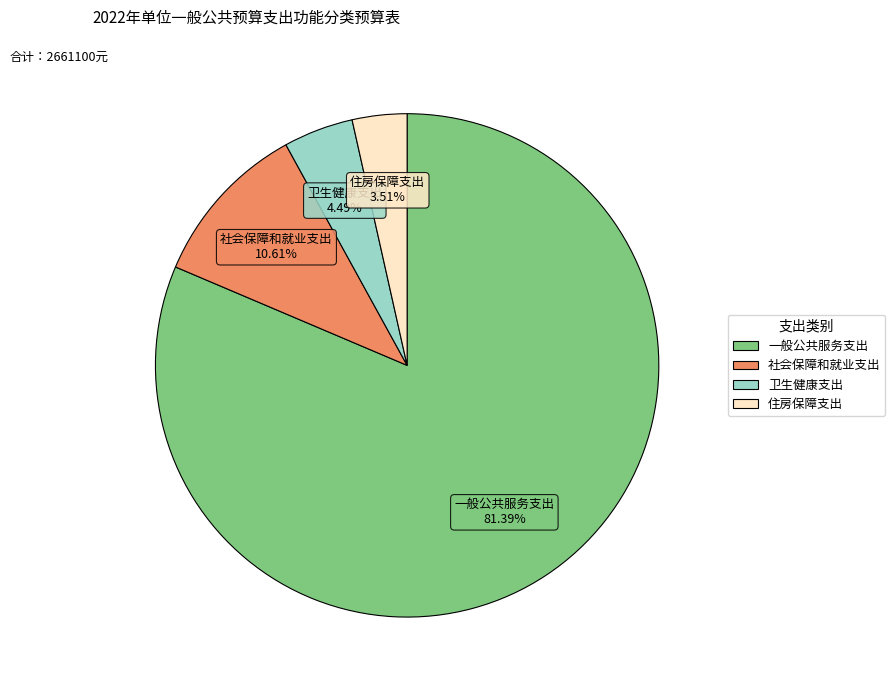

Which category has the smallest portion of the pie?

住房保障支出